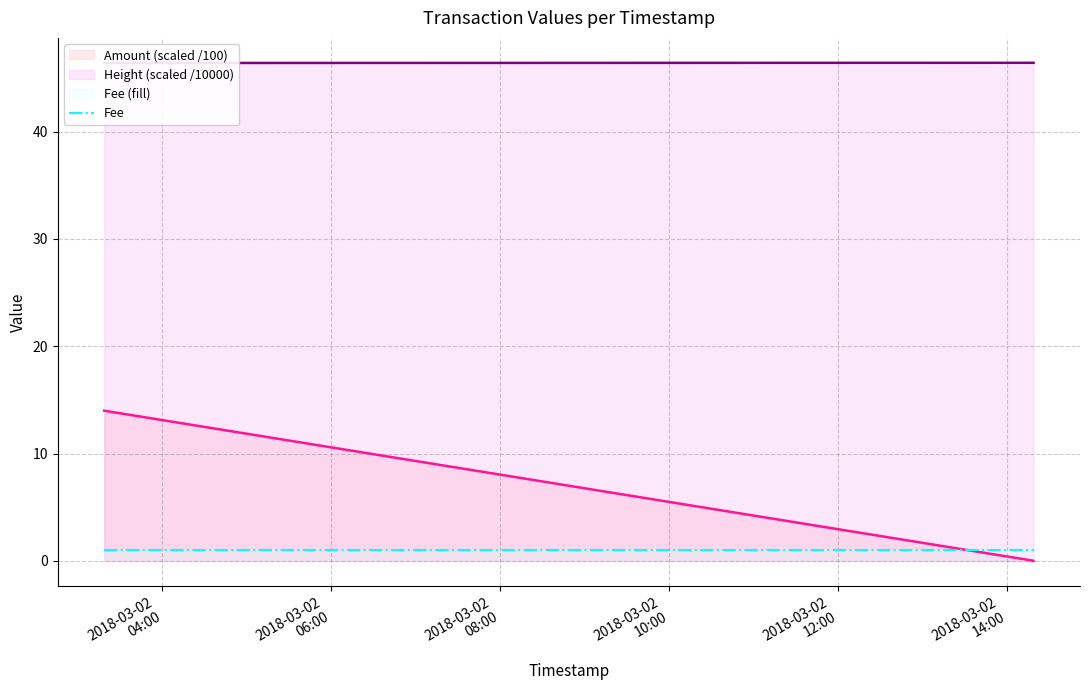

What is the sum of the Fee values at 2018-03-02
06:00 and 2018-03-02
08:00?

2.0